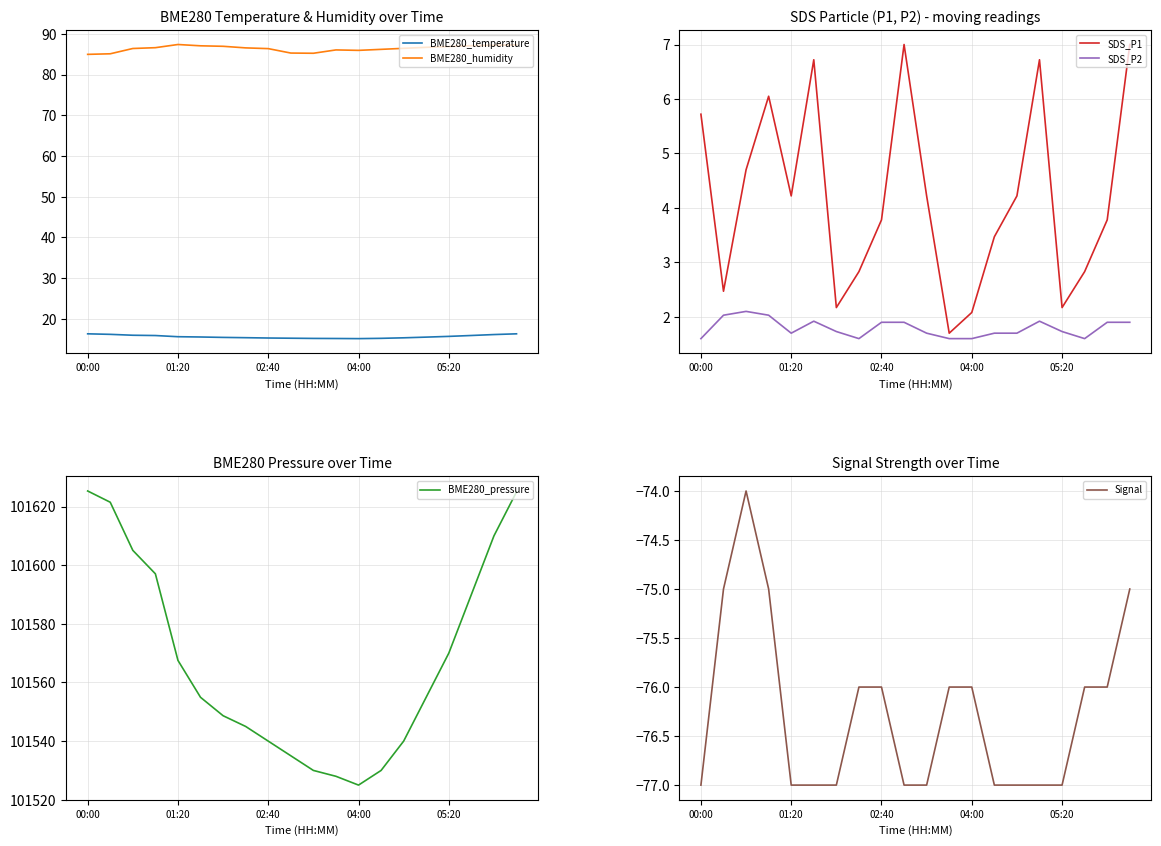

What is the total value across all series at 5?

101589.2